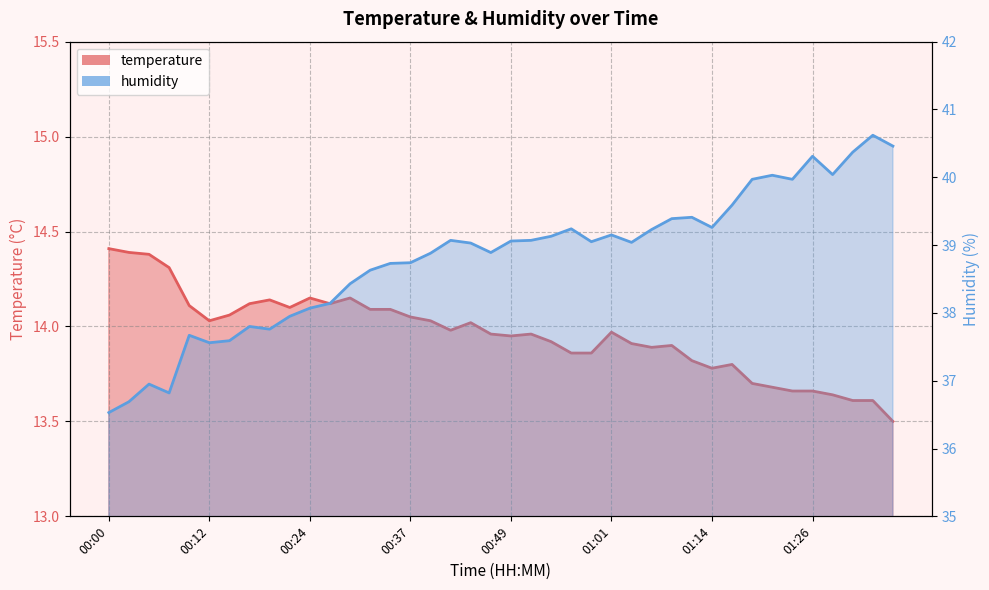

True or false: humidity and temperature cross at least once.

False